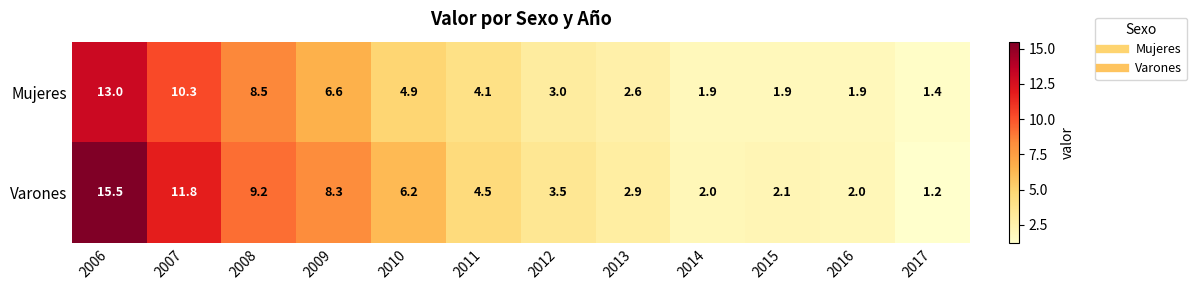

Reading right to left, list all the values displayed in this chart.

Mujeres: 2017=1.4	2016=1.9	2015=1.9	2014=1.9	2013=2.6	2012=3.0	2011=4.1	2010=4.9	2009=6.6	2008=8.5	2007=10.3	2006=13.0
Varones: 2017=1.2	2016=2.0	2015=2.1	2014=2.0	2013=2.9	2012=3.5	2011=4.5	2010=6.2	2009=8.3	2008=9.2	2007=11.8	2006=15.5